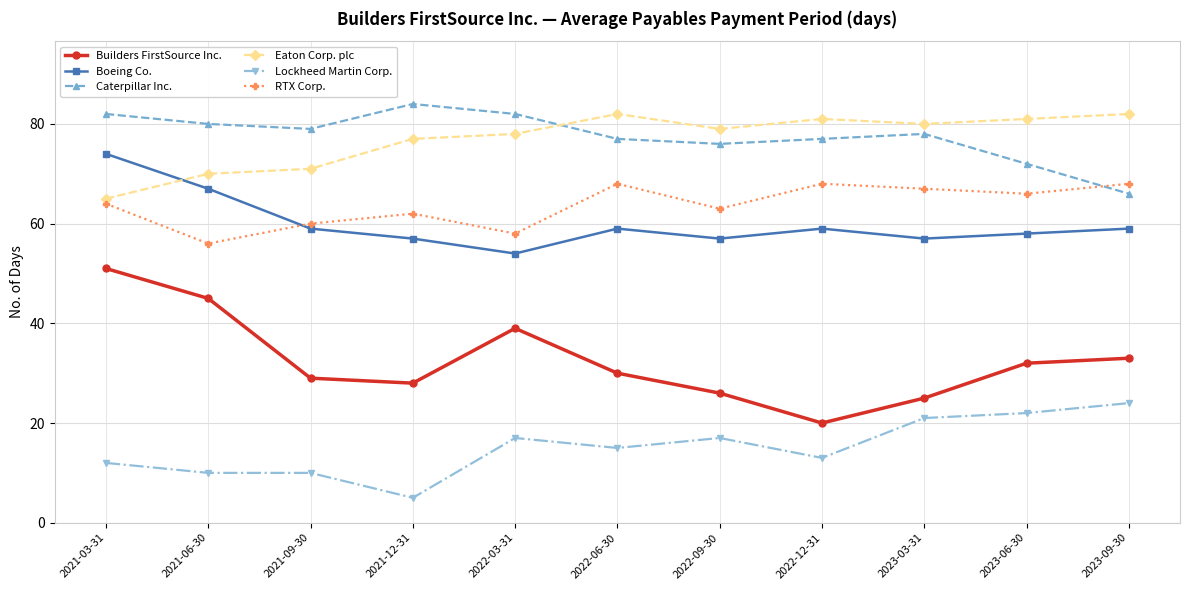

What is the approximate value of Boeing Co. at 2021-06-30?

67